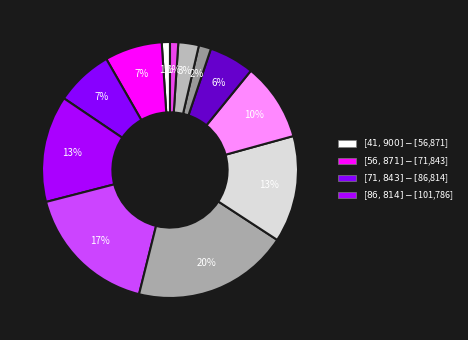

How many slices are in this pie chart?

12